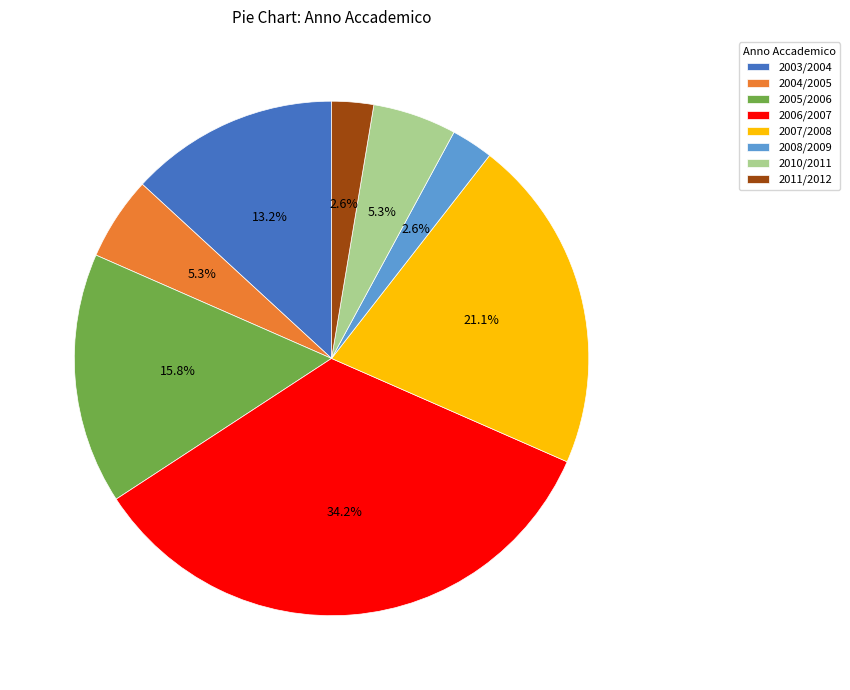

Is it true that 2005/2006 is 10% of the pie?

False